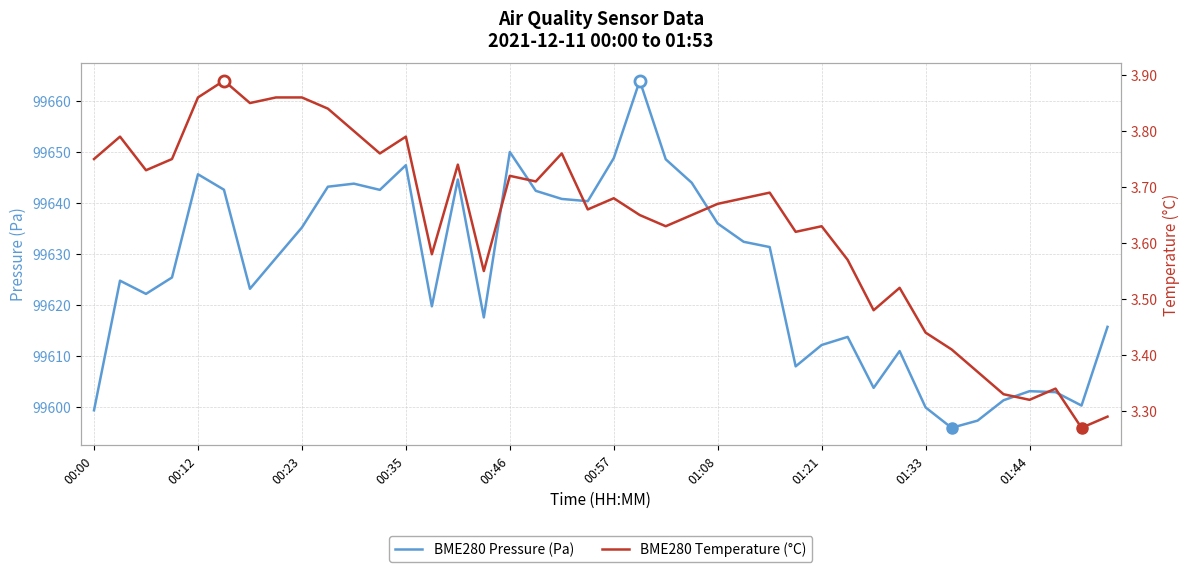

What is the difference between the BME280 Pressure (Pa) values at 11 and 27?

34.6